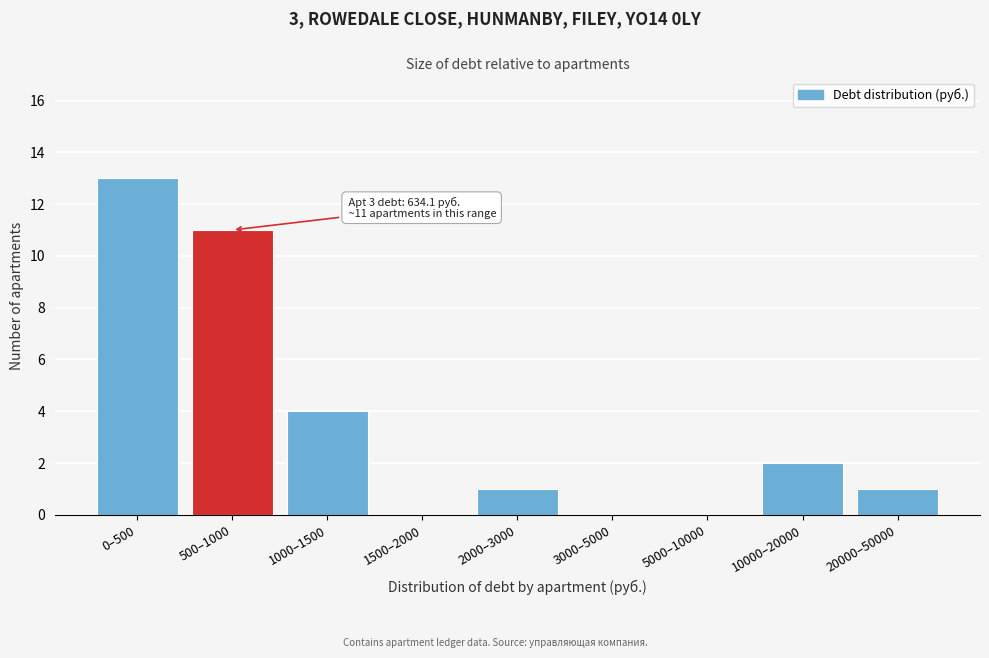

Reading right to left, what are all the values shown in this chart?

20000–50000=1	10000–20000=2	5000–10000=0	3000–5000=0	2000–3000=1	1500–2000=0	1000–1500=4	500–1000=11	0–500=13